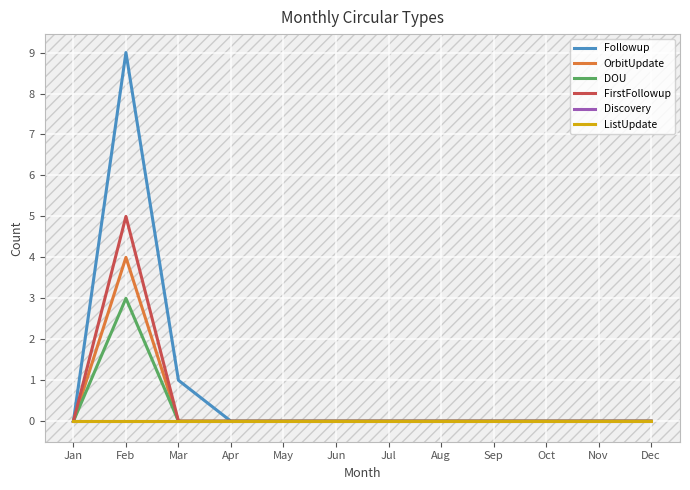

Which series has the largest range (max minus min)?

Followup